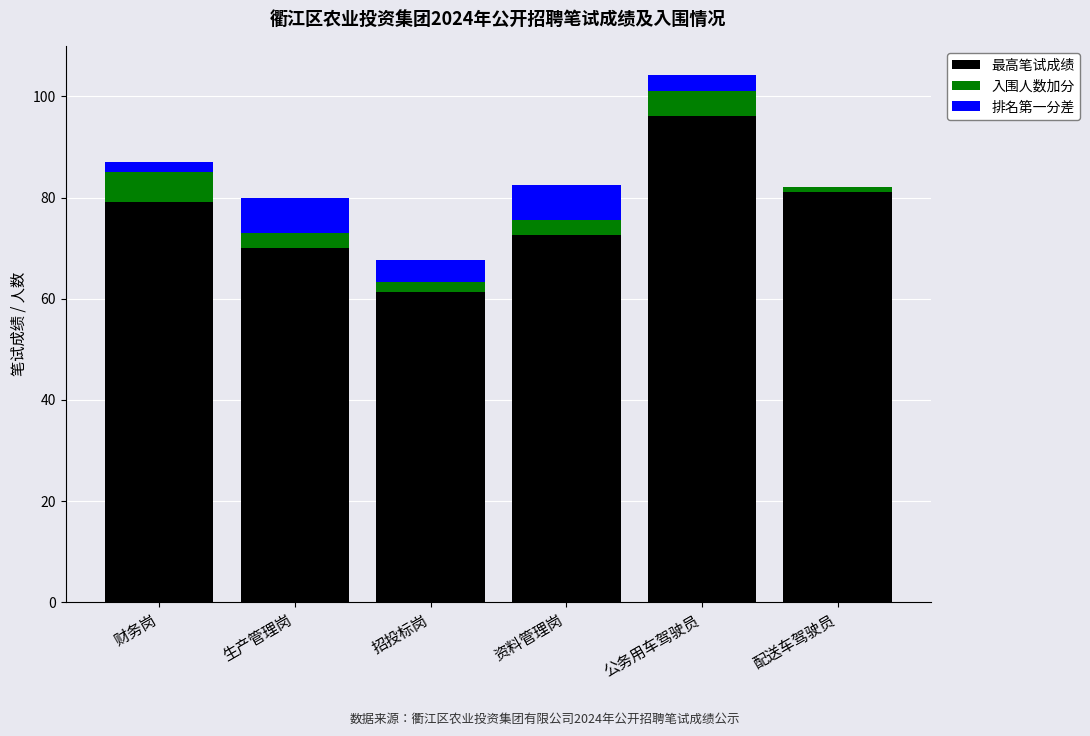

Are the bars horizontal?

No